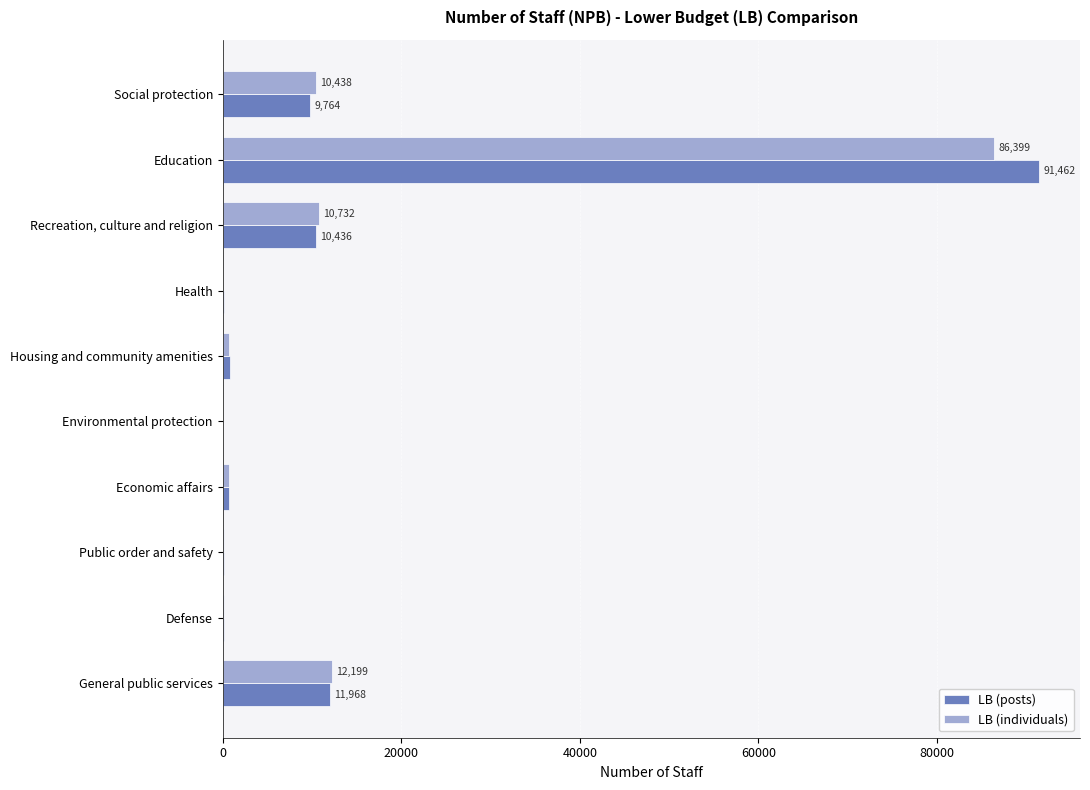

At which category is the sum across all series the highest?

Education